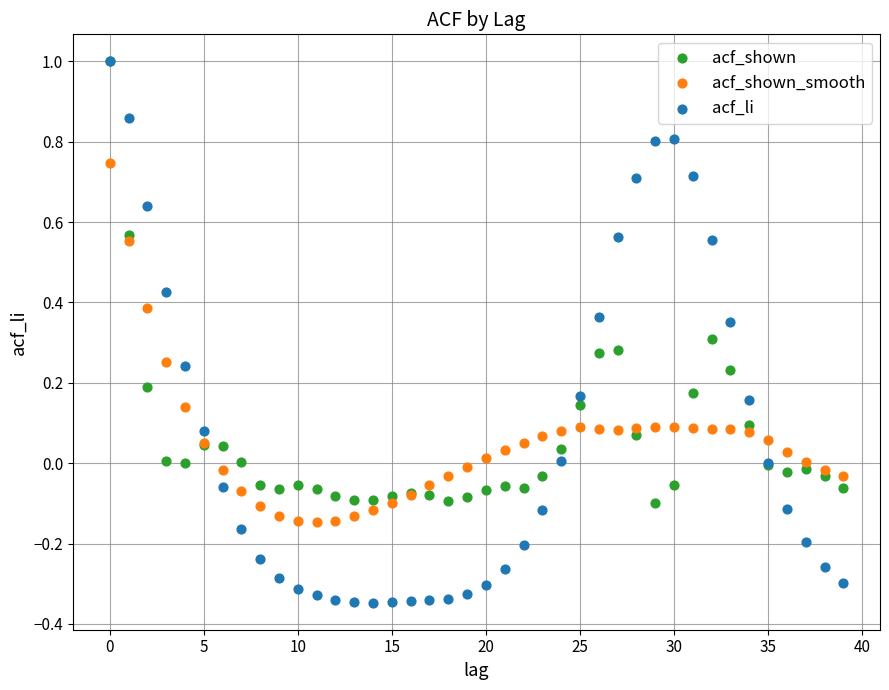

Which series reaches the minimum Y coordinate?

acf_li